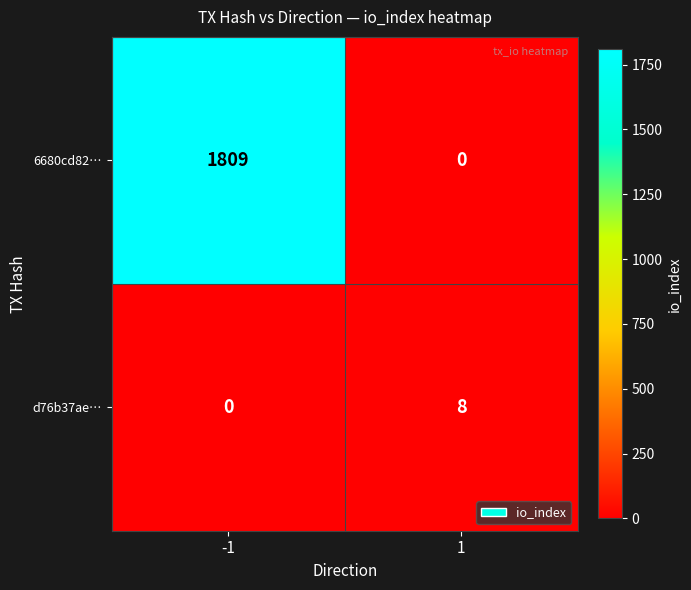

What is the maximum value for 6680cd82…?

1809